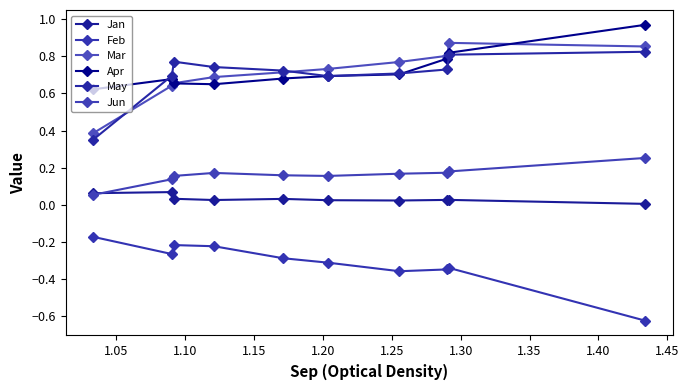

Reading right to left, list all the values displayed in this chart.

Jan: 0.0	0.0	0.0	0.0	0.0	0.0	0.0	0.0	0.1	0.1
Feb: -0.6	-0.3	-0.3	-0.4	-0.3	-0.3	-0.2	-0.2	-0.3	-0.2
Mar: 0.9	0.9	0.8	0.8	0.7	0.7	0.7	0.7	0.6	0.4
Apr: 1.0	0.8	0.8	0.7	0.7	0.7	0.6	0.7	0.7	0.6
May: 0.8	0.8	0.7	0.7	0.7	0.7	0.7	0.8	0.7	0.4
Jun: 0.3	0.2	0.2	0.2	0.2	0.2	0.2	0.2	0.1	0.1